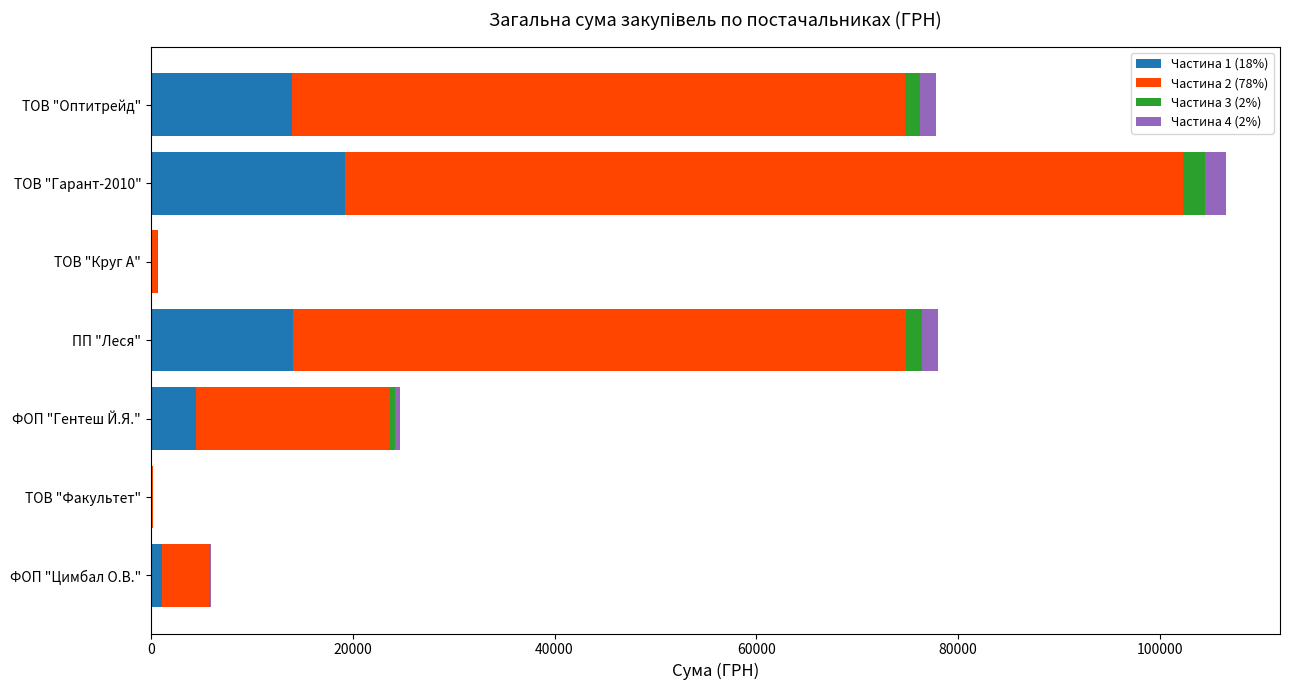

At which category is the sum across all series the highest?

ТОВ "Гарант-2010"